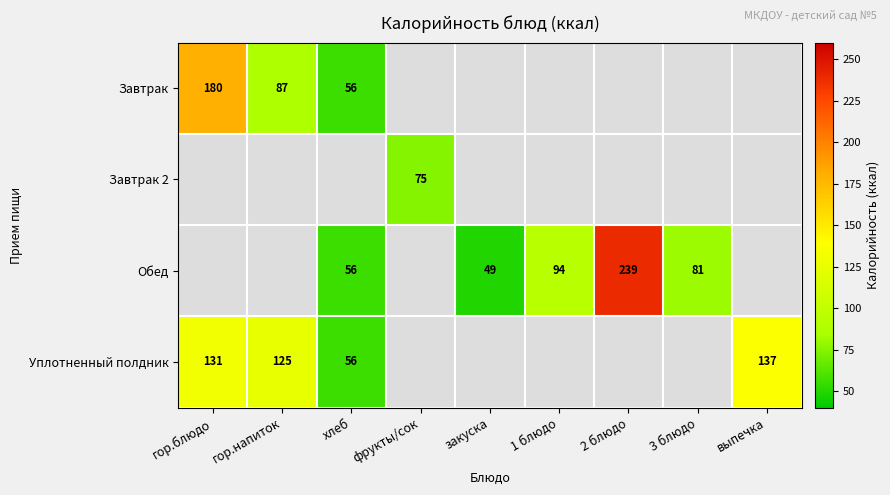

The value of Обед at закуска is 15. True or false?

False